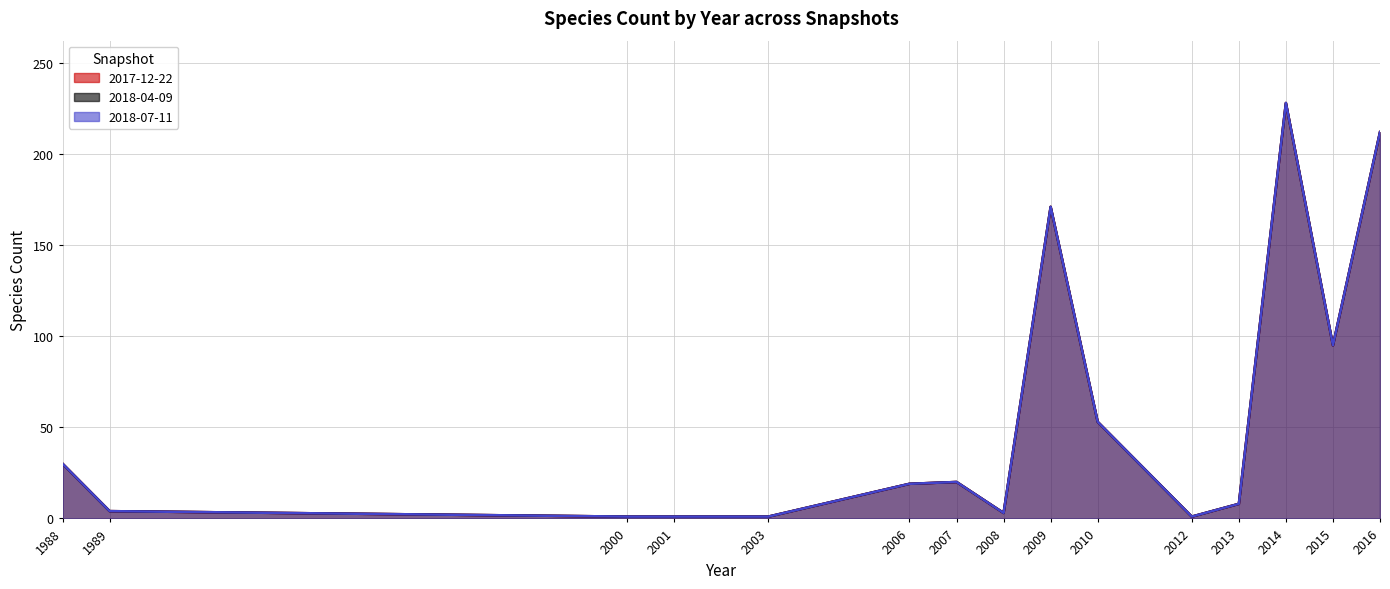

What is the highest value of the 2018-07-11 series?

228